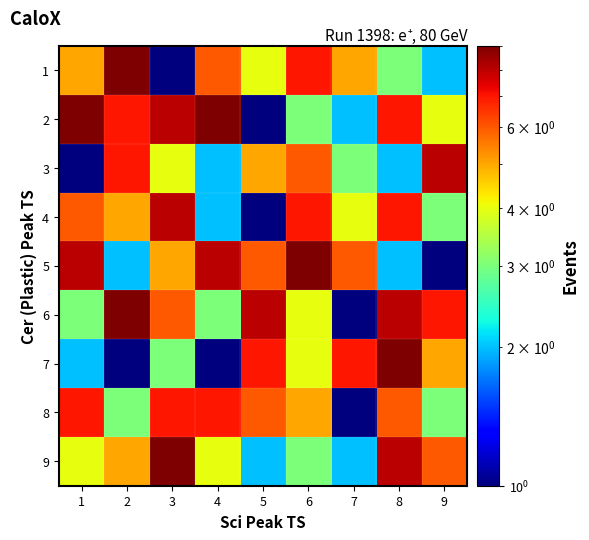

At 2, list the series in order from largest to smallest.

1, 6, 2, 3, 4, 9, 8, 5, 7